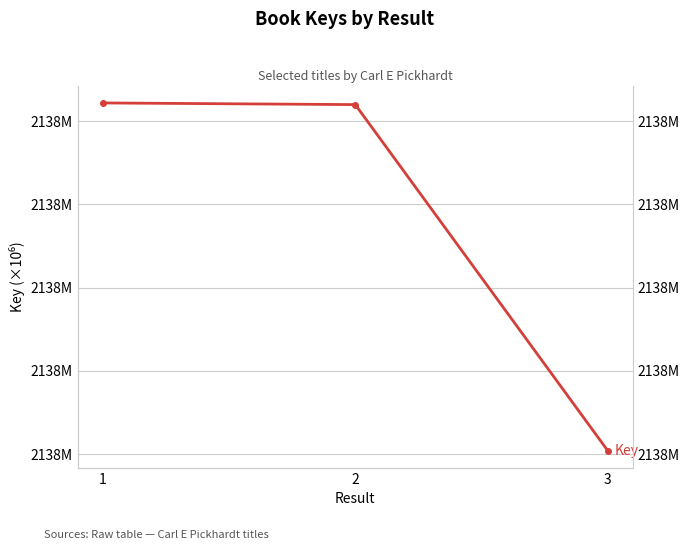

How many data points are less than 2137675992?

1